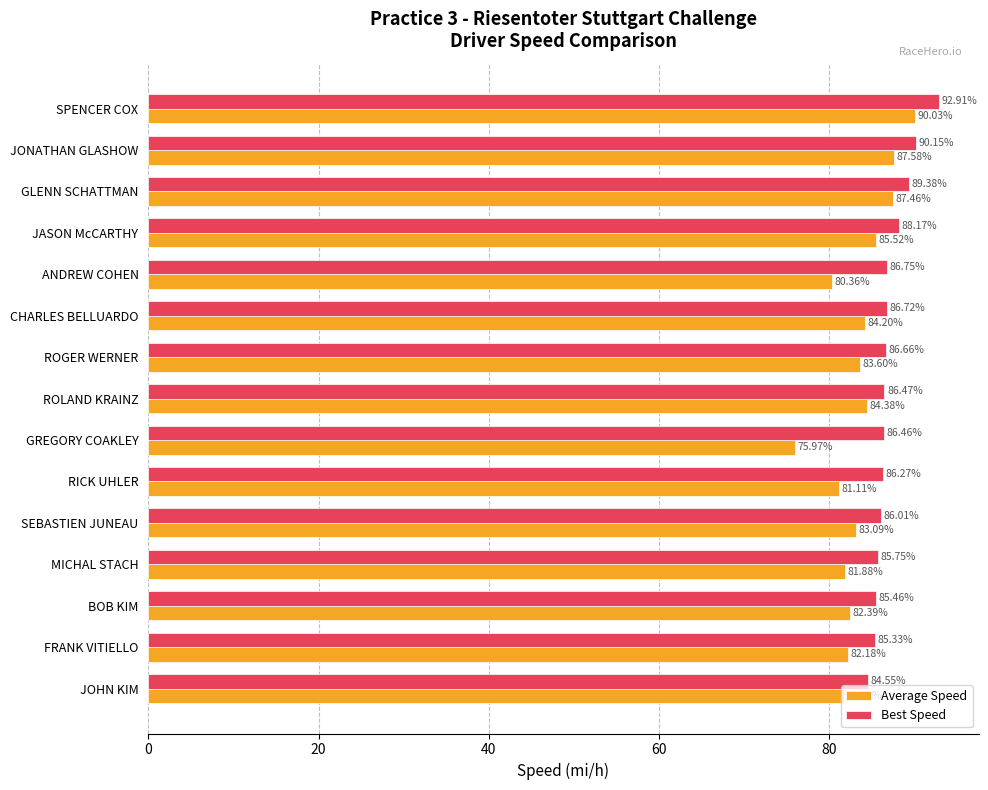

List the labels in order of Average Speed value, smallest first.

GREGORY COAKLEY, ANDREW COHEN, RICK UHLER, JOHN KIM, MICHAL STACH, FRANK VITIELLO, BOB KIM, SEBASTIEN JUNEAU, ROGER WERNER, CHARLES BELLUARDO, ROLAND KRAINZ, JASON McCARTHY, GLENN SCHATTMAN, JONATHAN GLASHOW, SPENCER COX